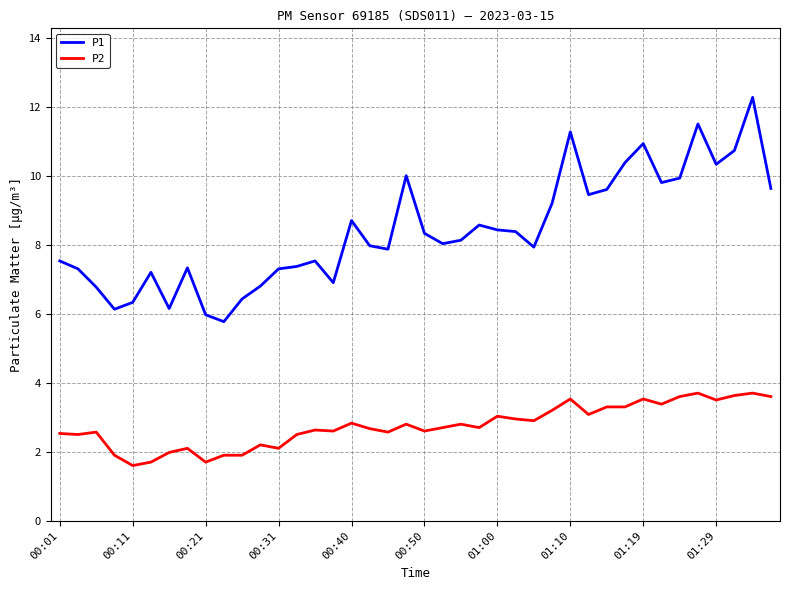

Rank the series by their maximum value, from lowest to highest.

P2, P1